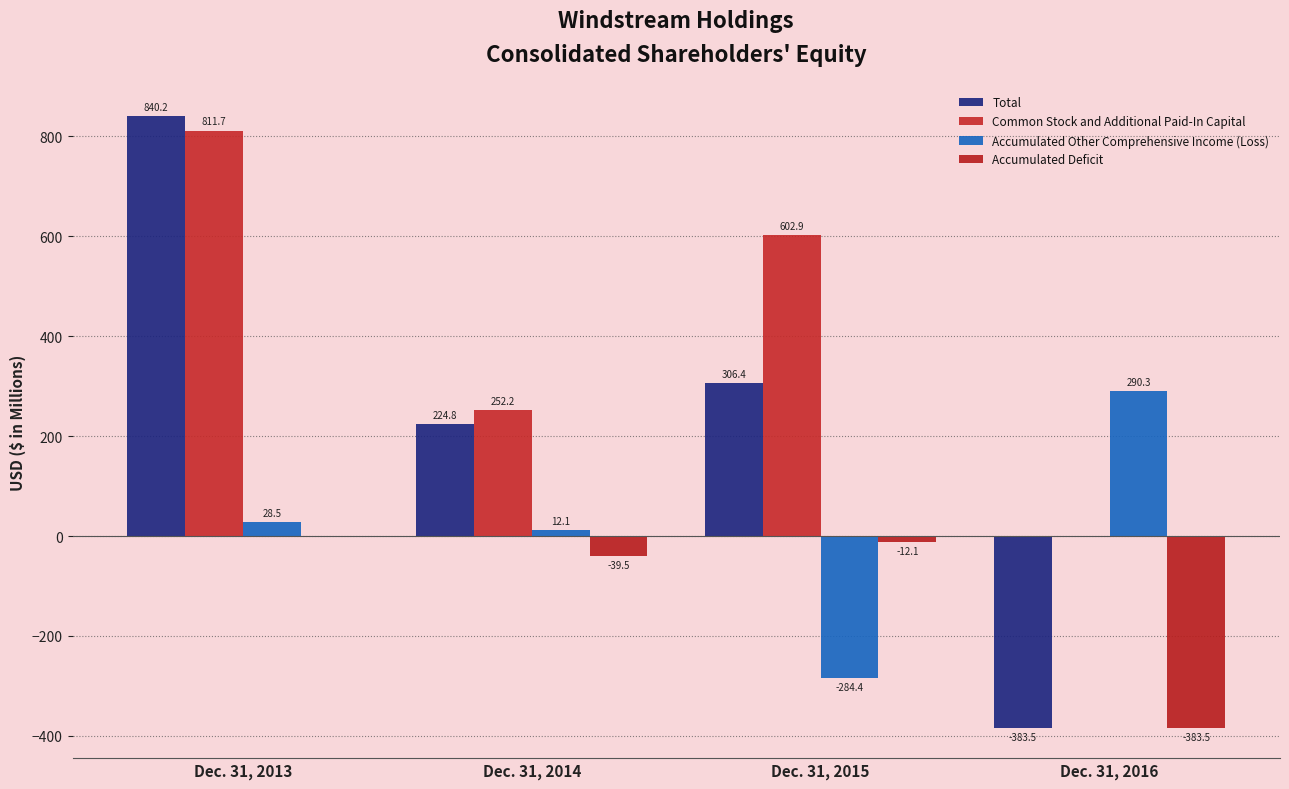

Rank the series at Dec. 31, 2014 from highest to lowest value.

Common Stock and Additional Paid-In Capital, Total, Accumulated Other Comprehensive Income (Loss), Accumulated Deficit